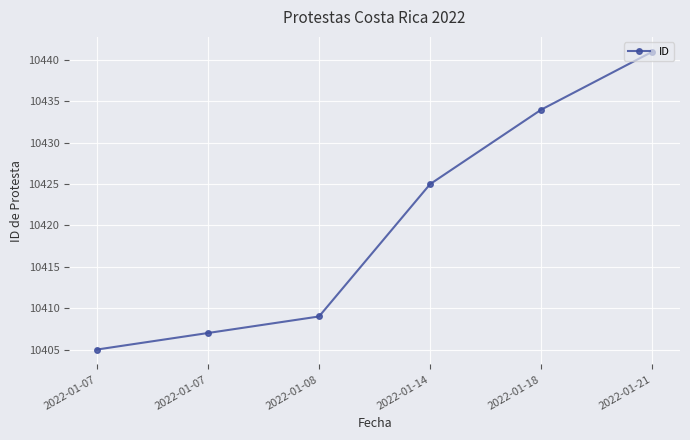

Reading left to right, what are all the values shown in this chart?

10405	10407	10409	10425	10434	10441